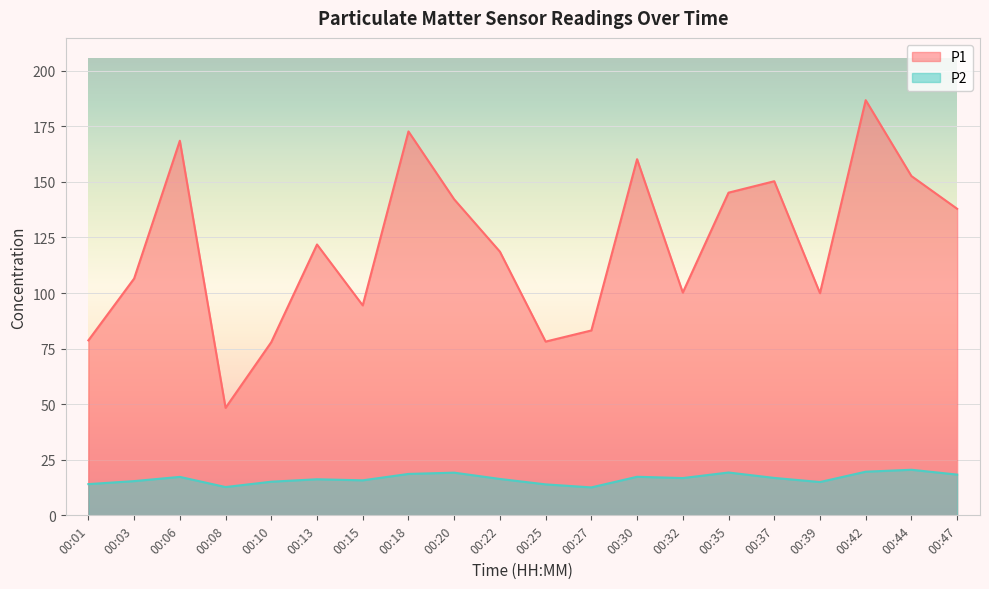

Where is P2 nearest to the value 16?

00:13